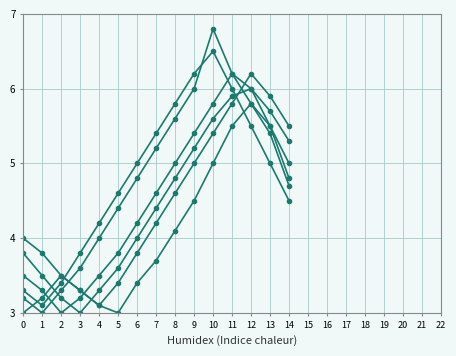

How many categories are shown in the chart?

15